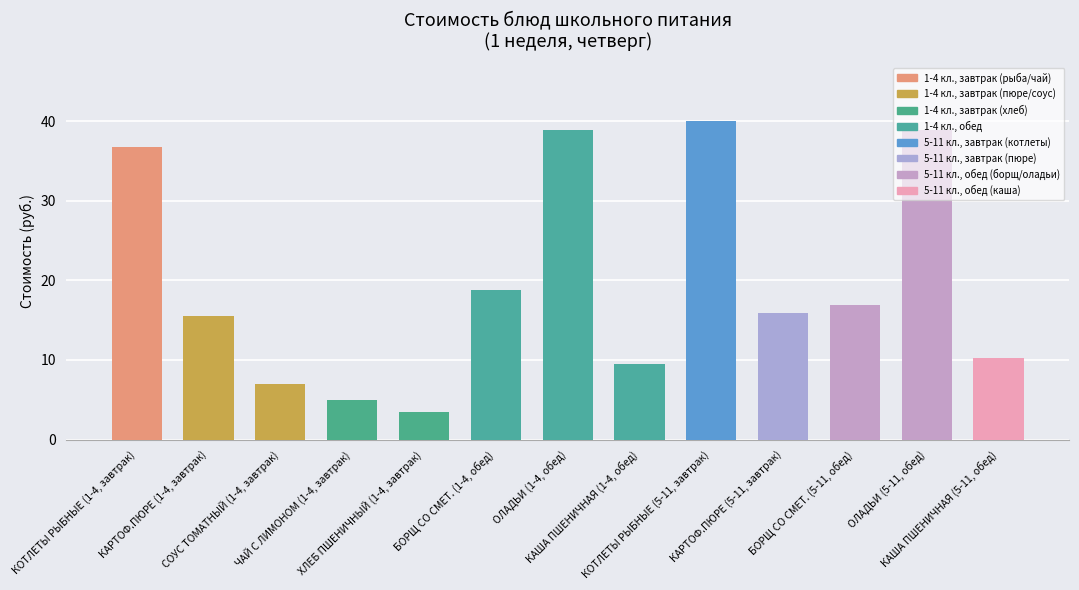

At which label is the value closest to 21?

БОРЩ СО СМЕТ. (1-4, обед)